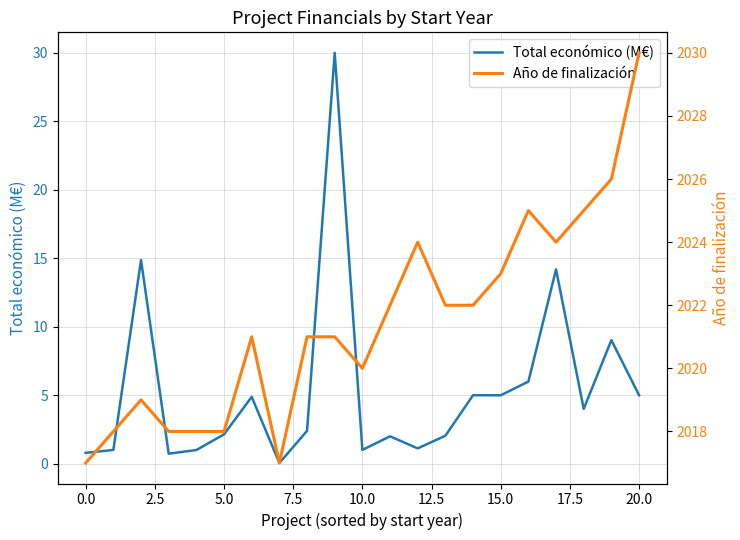

What is the approximate value of Año de finalización at 15?

2023.0